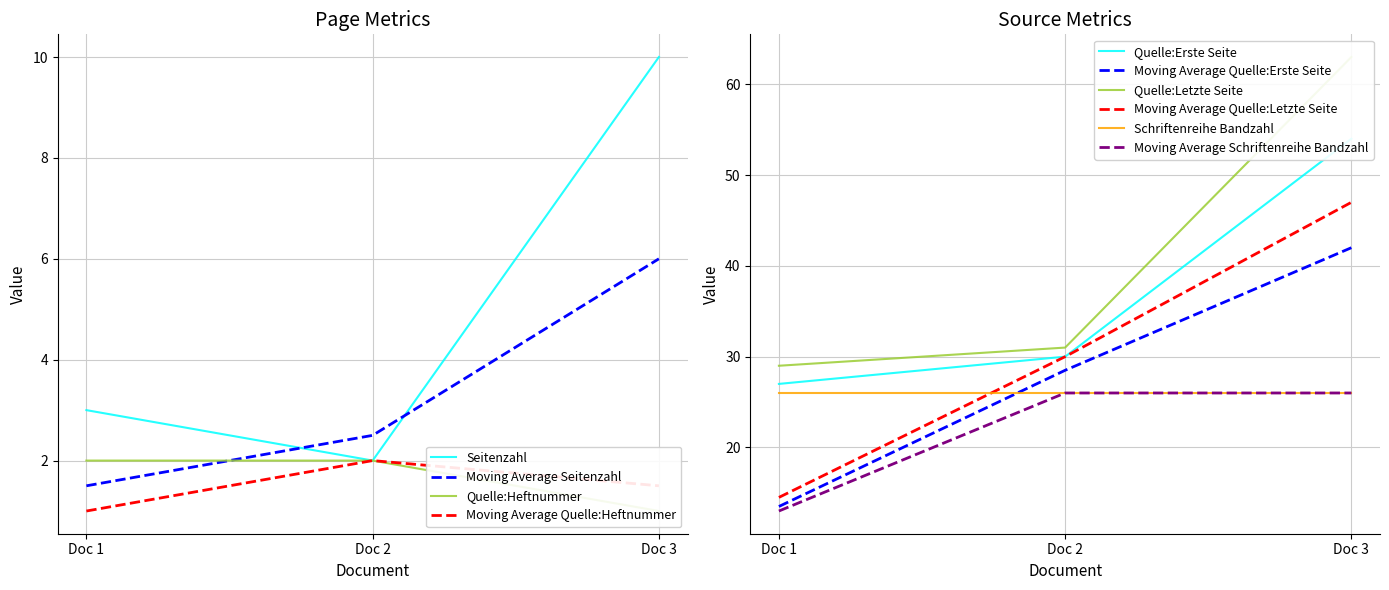

Is the value of Moving Average Seitenzahl at Doc 1 greater than the value of Seitenzahl at Doc 3?

No